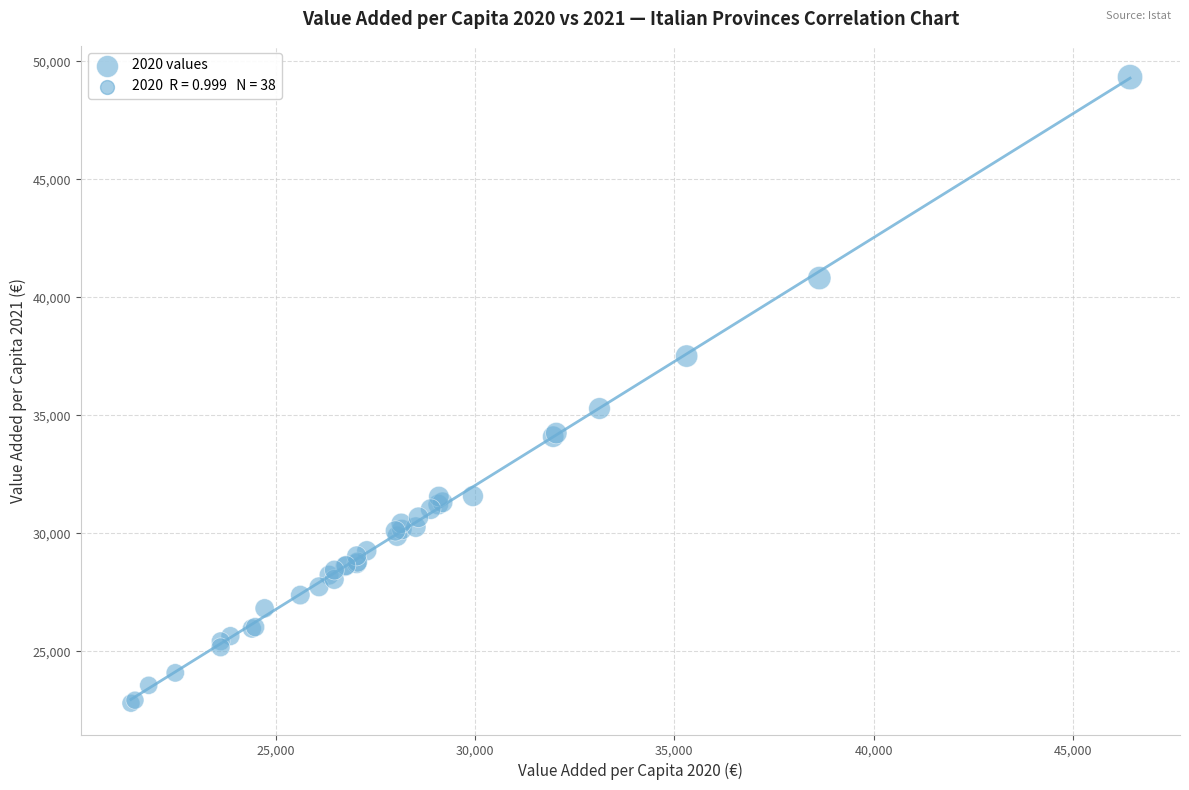

What Y value in the scatter plot is closest to 36067?

35289.1